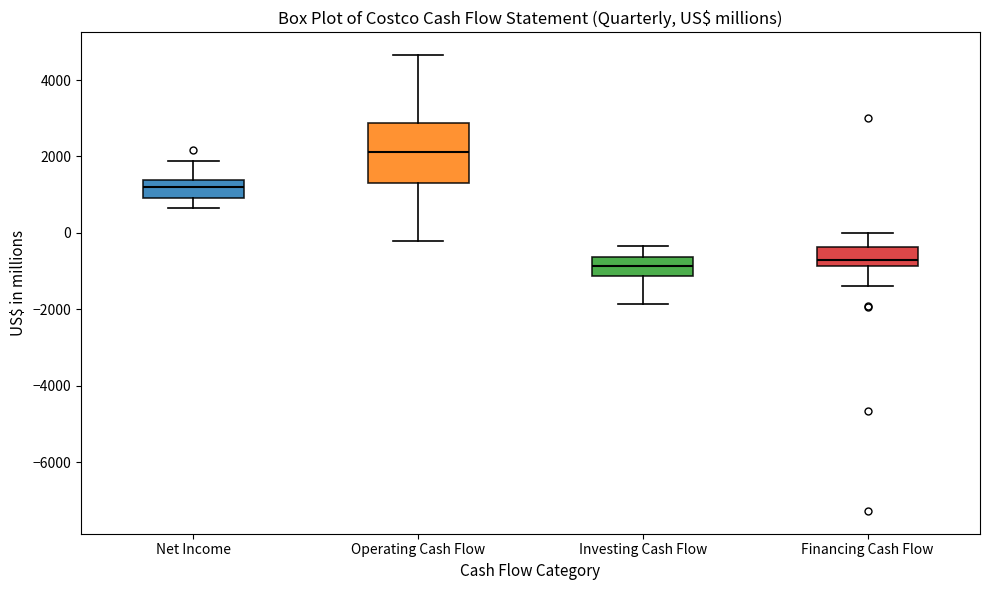

Reading left to right, transcribe this box plot: for each box, give where its median line is, the range the box spans, and where its two whiskers end, as read against the y-axis. The values are not printed on the chart, so give them approximately, as read against the axis.

Net Income: median 1200, box 1000 to 1400, whiskers 600 to 1800
Operating Cash Flow: median 2200, box 1400 to 2800, whiskers -200 to 4600
Investing Cash Flow: median -800, box -1200 to -600, whiskers -1800 to -400
Financing Cash Flow: median -600, box -800 to -400, whiskers -1400 to 0